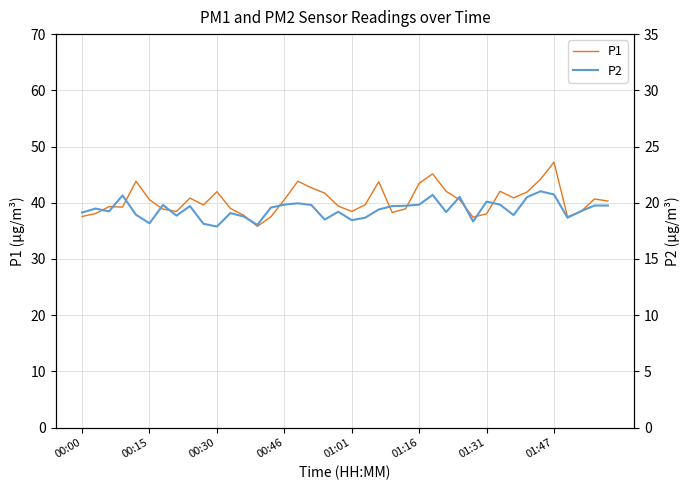

What is the lowest value of the P1 series?

35.8